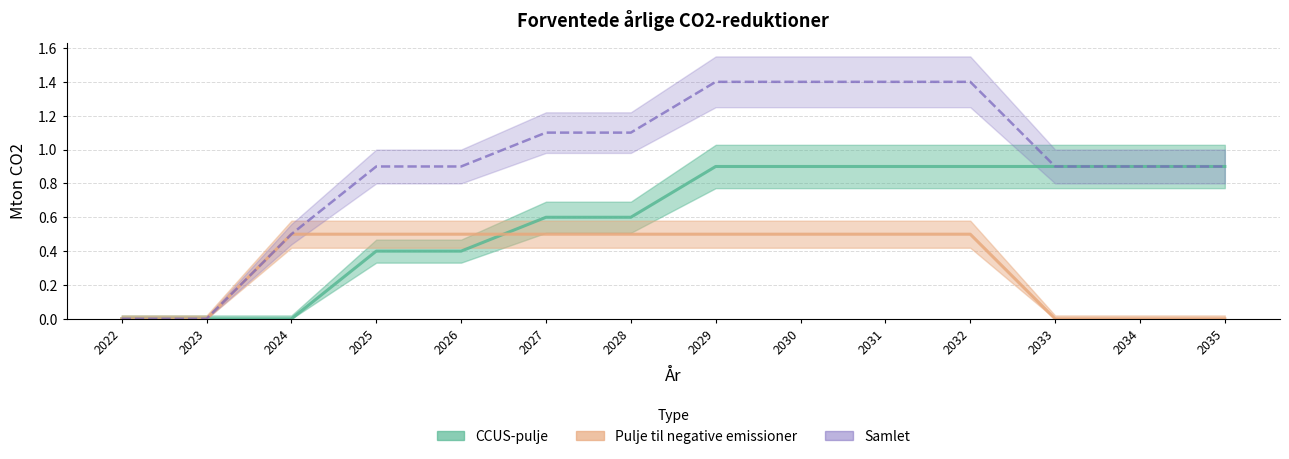

What is the difference between the values at 2028 and 2030?

0.3